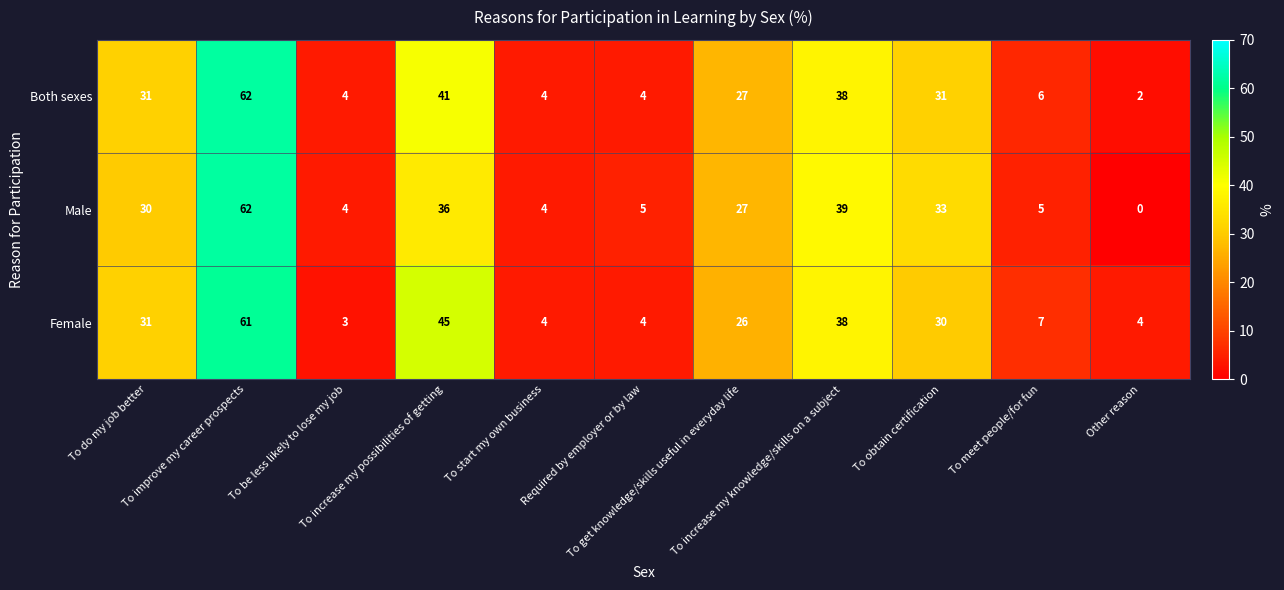

Rank the series by their average value, from highest to lowest.

Female, Both sexes, Male